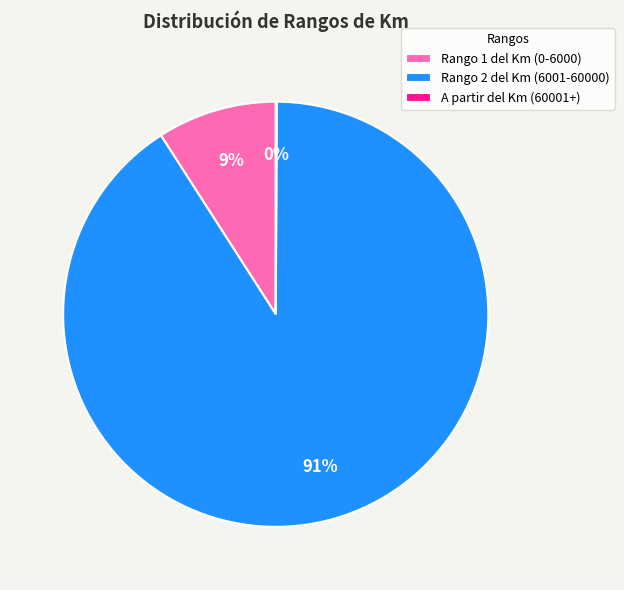

Which slice is the largest?

Rango 2 del Km (6001-60000)